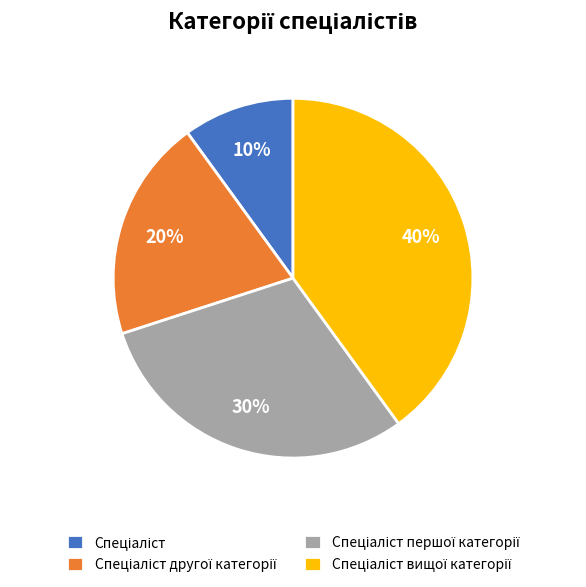

Is there any slice that represents more than half of the pie?

No